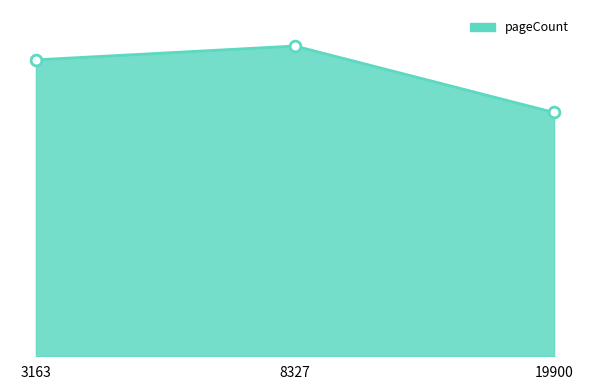

Between 19900 and 3163, which is larger?

3163